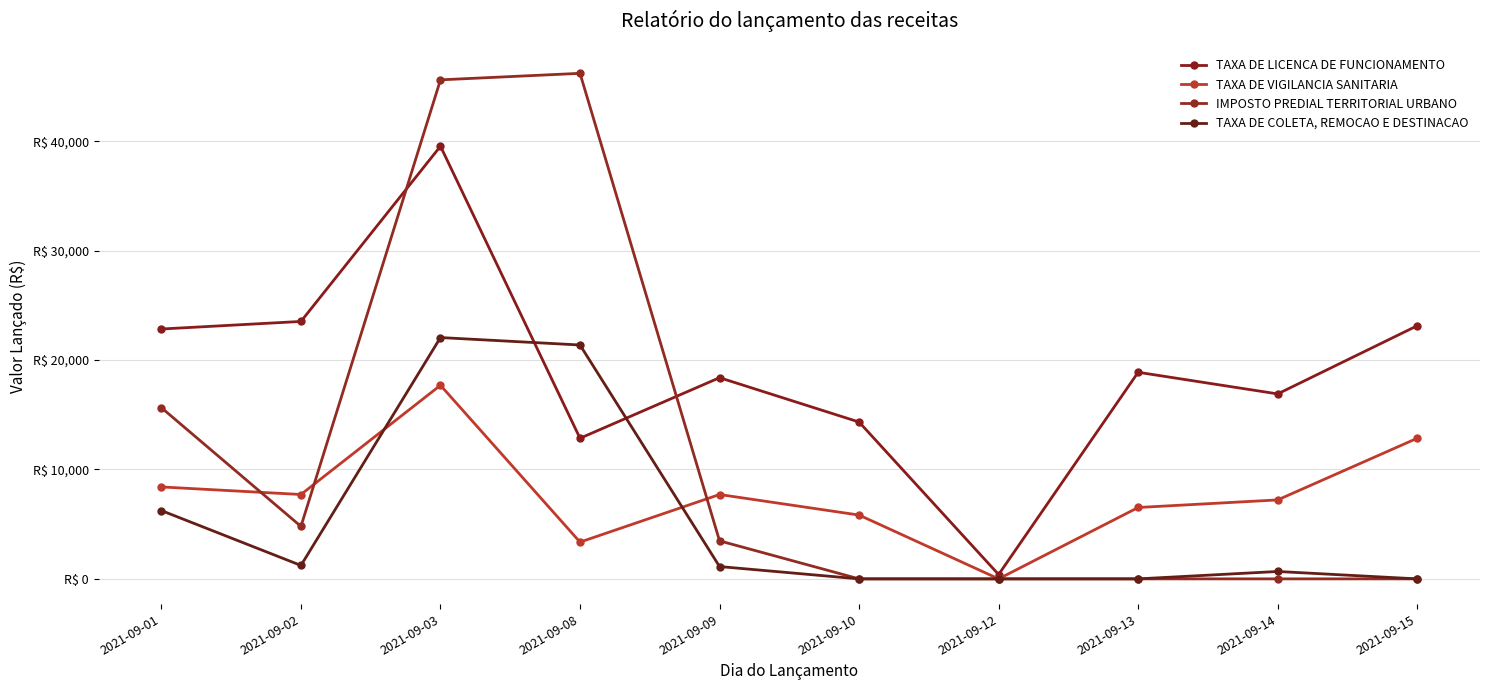

The value of TAXA DE VIGILANCIA SANITARIA at 2021-09-09 is 2026.1. True or false?

False